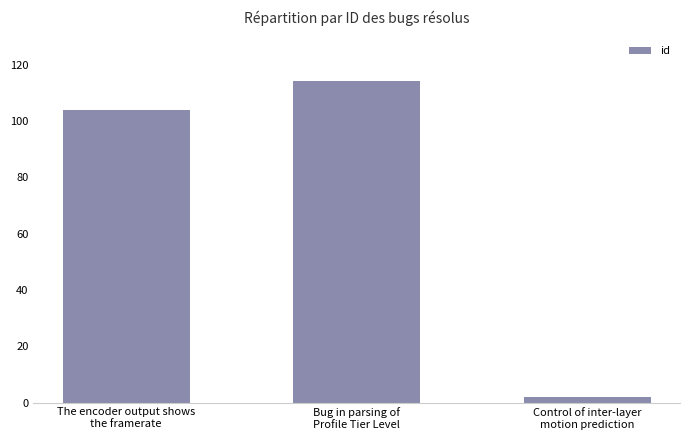

Which has a higher value, Bug in parsing of
Profile Tier Level or The encoder output shows
the framerate?

Bug in parsing of
Profile Tier Level